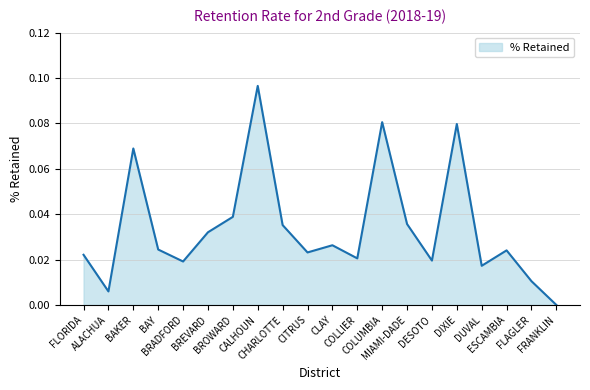

Does the chart display data point markers on the line(s)?

No